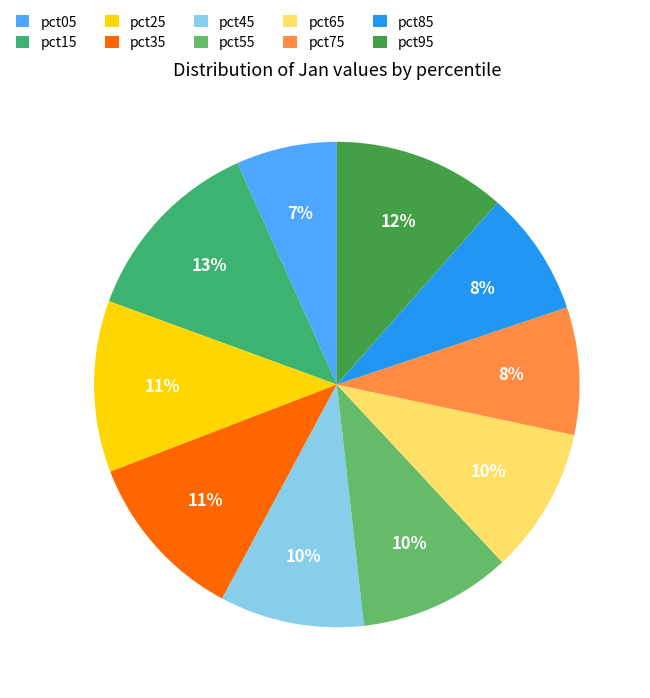

What percentage is the pct55 slice, to the nearest percent?

10%